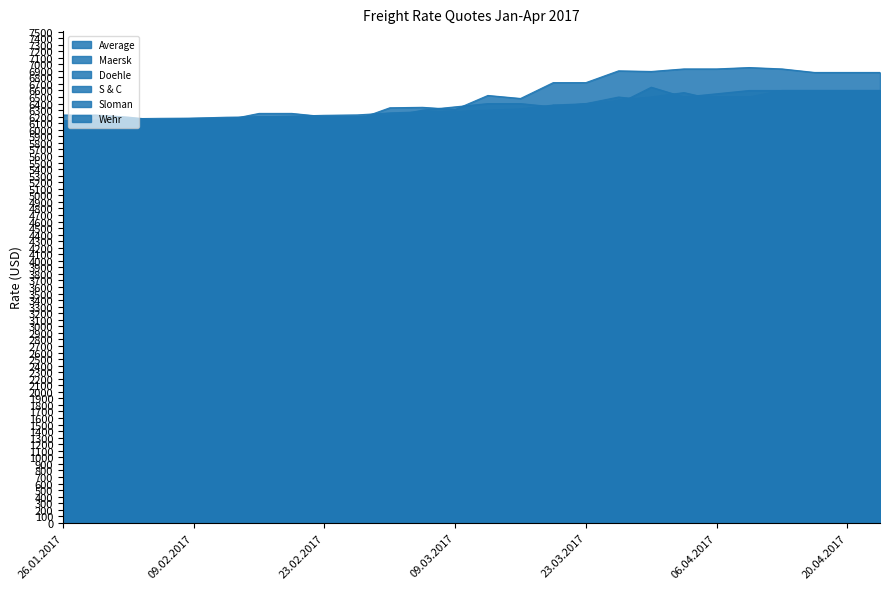

True or false: Maersk and Doehle intersect in this chart.

False